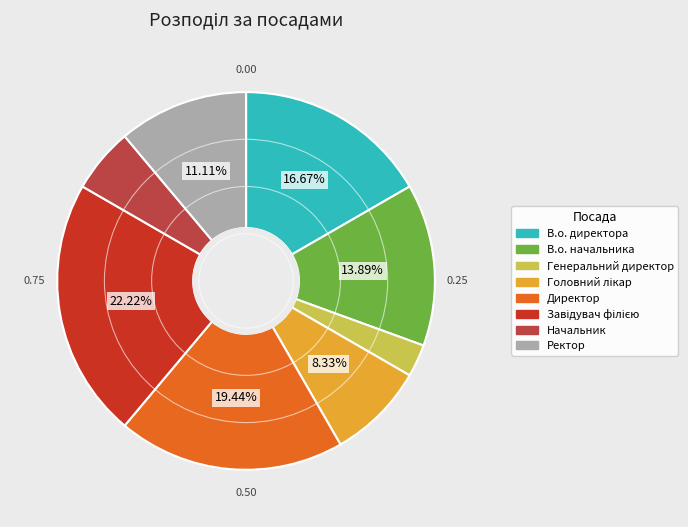

Which slice is the smallest?

Генеральний директор